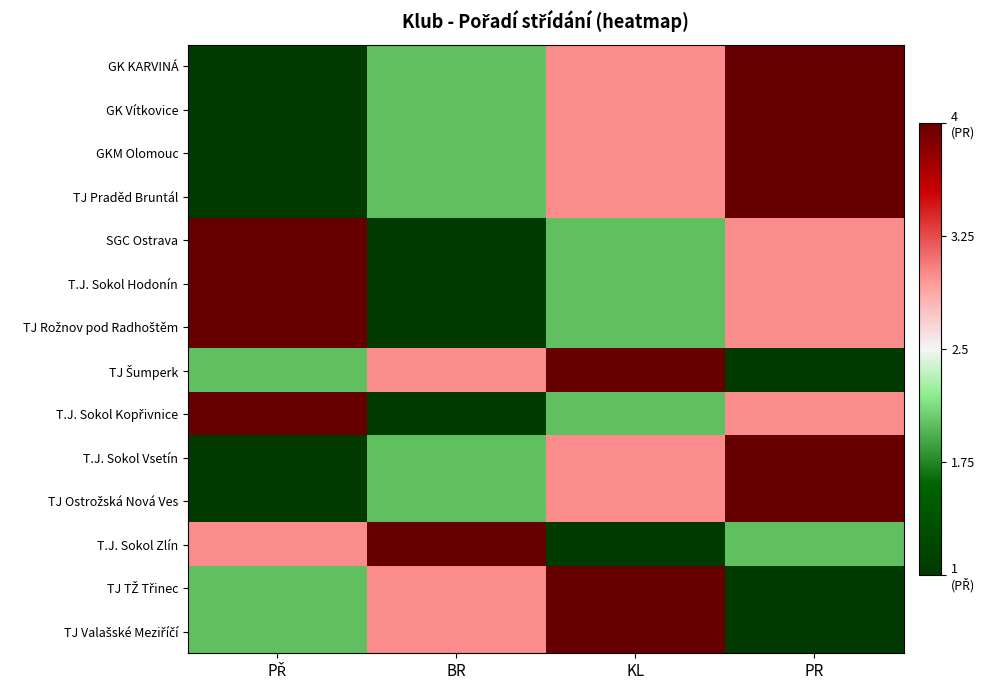

Between PŘ and PR, which series saw the biggest shift?

GK KARVINÁ